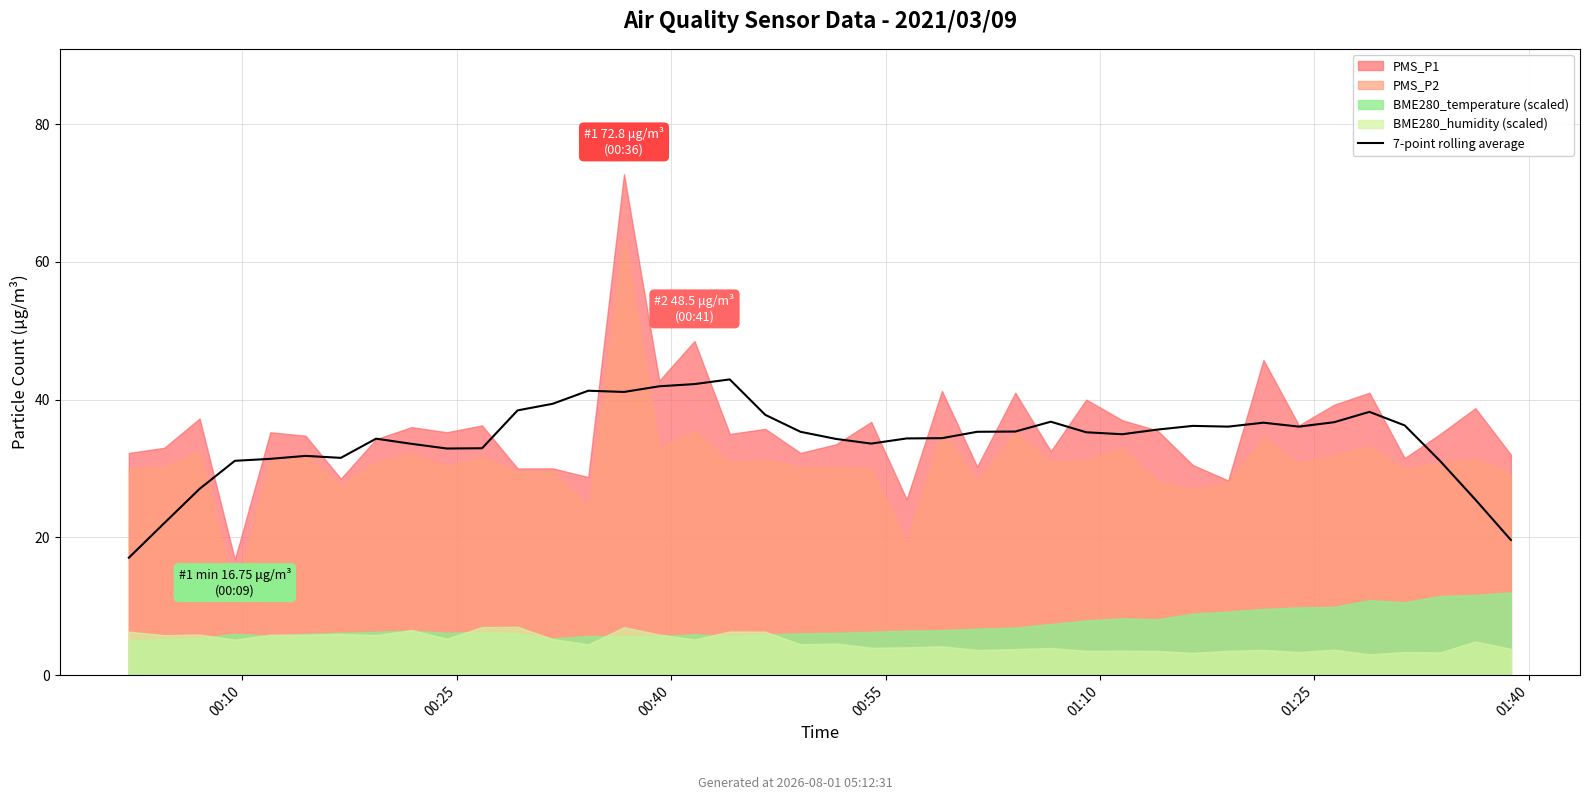

Reading right to left, extract all data points from this chart.

19.6	25.5	31.1	36.2	38.2	36.7	36.1	36.6	36.1	36.2	35.6	35.0	35.2	36.8	35.4	35.3	34.4	34.4	33.6	34.3	35.3	37.8	42.9	42.2	41.9	41.1	41.3	39.4	38.4	32.9	32.9	33.6	34.3	31.5	31.8	31.4	31.1	27.0	22.1	17.0